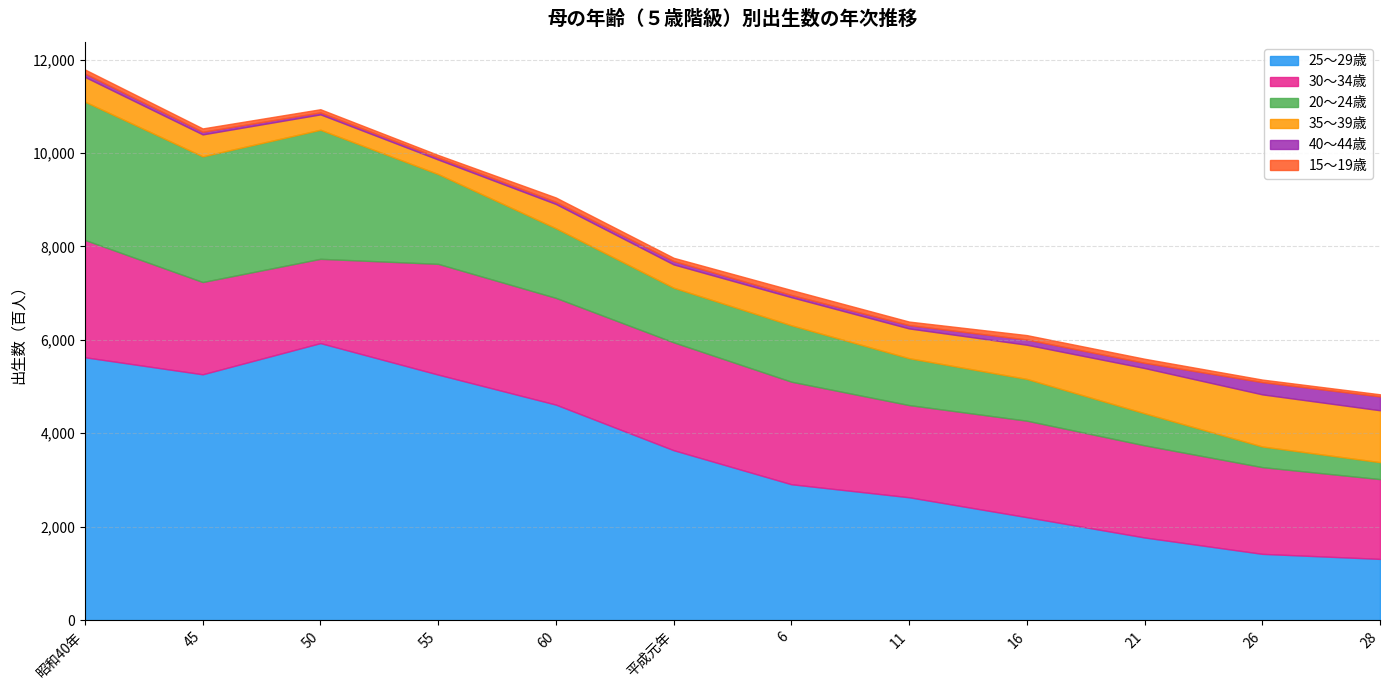

Which series has the widest spread of values?

25～29歳